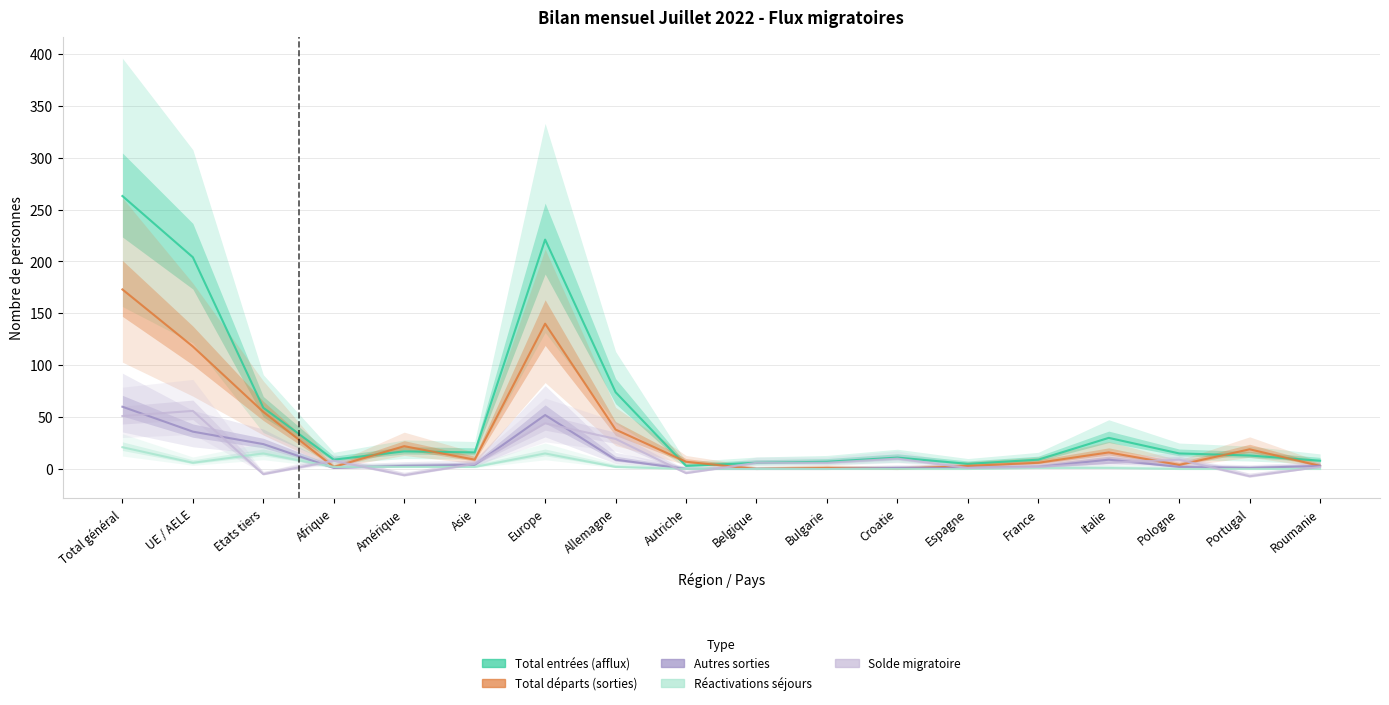

True or false: Solde migratoire has more than 2 points higher than both neighbors.

True